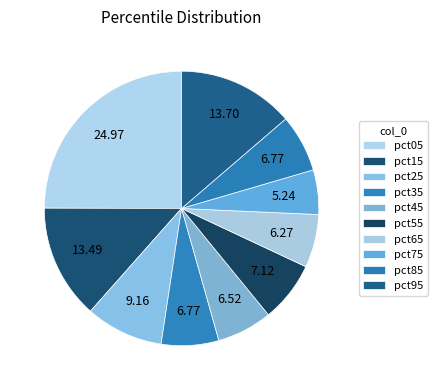

How many segments does this pie chart have?

10